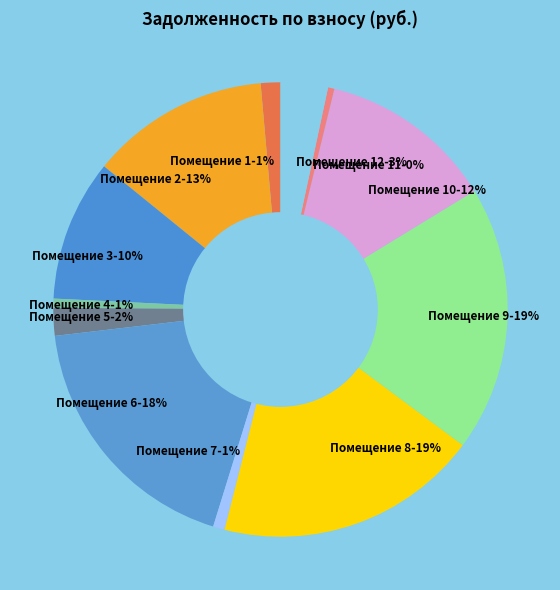

To the nearest percent, what is the average slice percentage?

8%